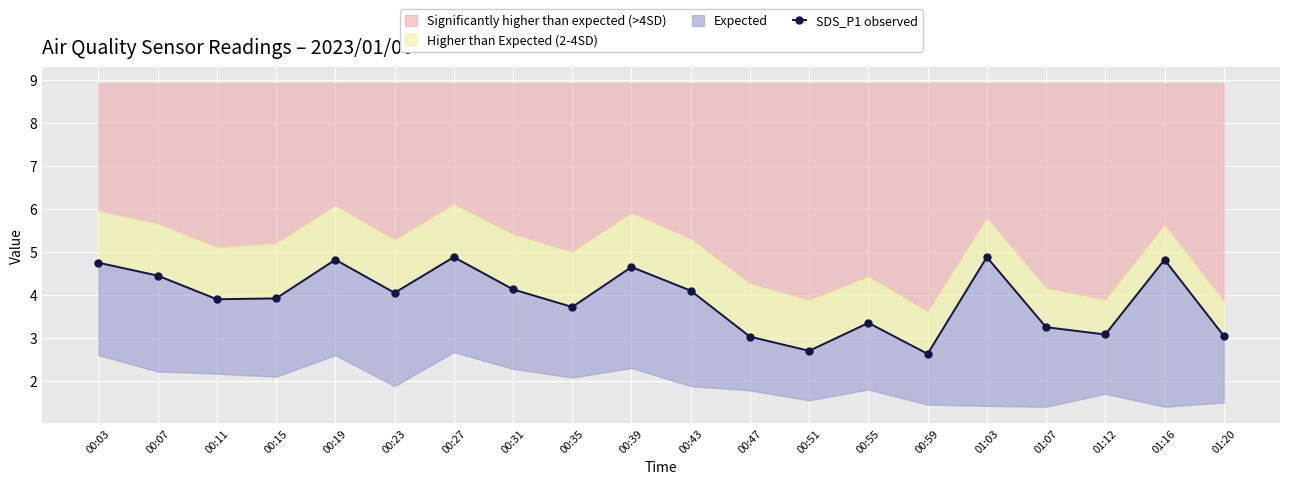

At which category does the chart reach its minimum across all series?

00:59